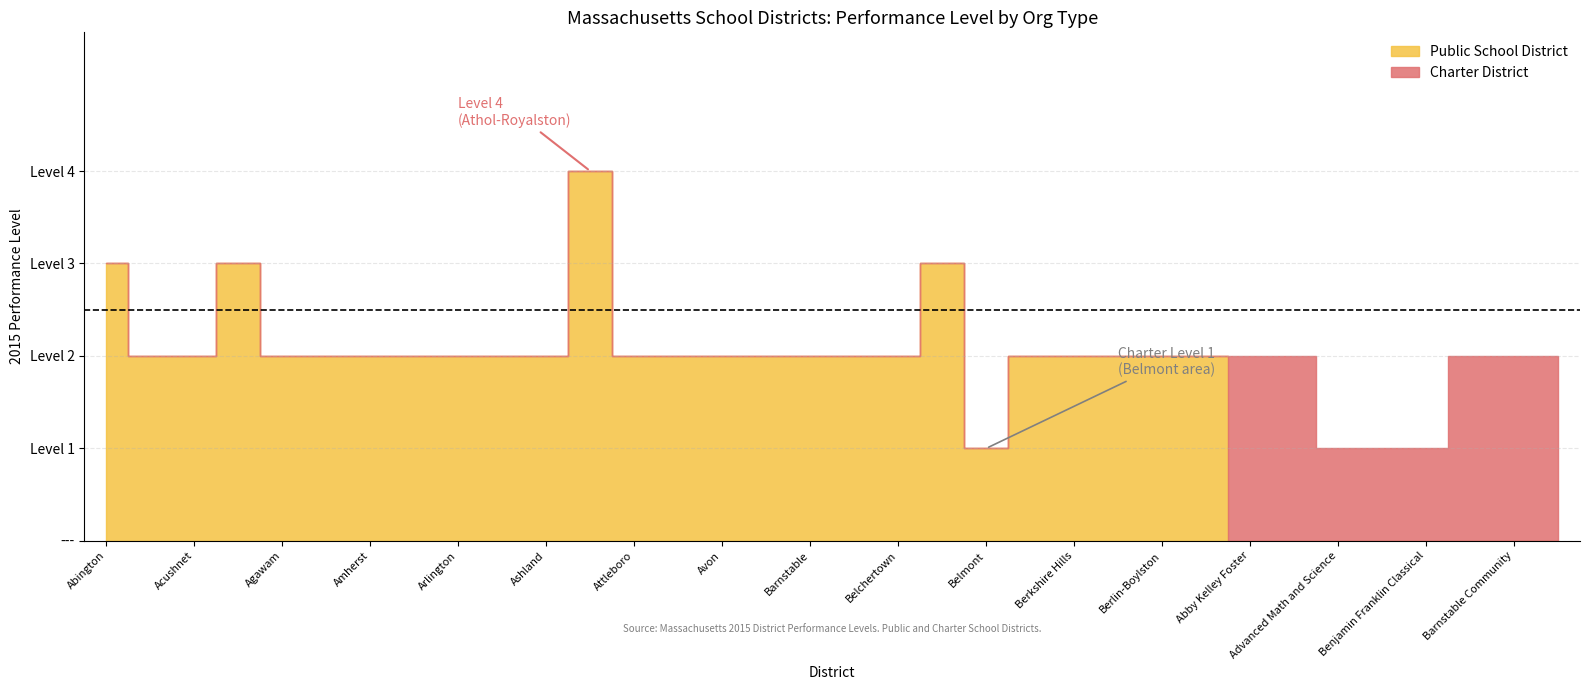

Is it true that Public School District equals 2 at Amherst?

True